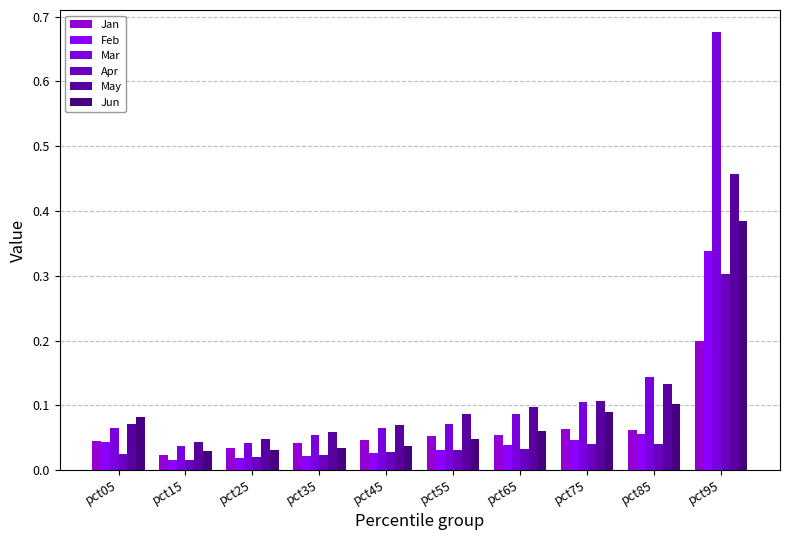

The Jan series shows 0.0 at pct15. True or false?

False